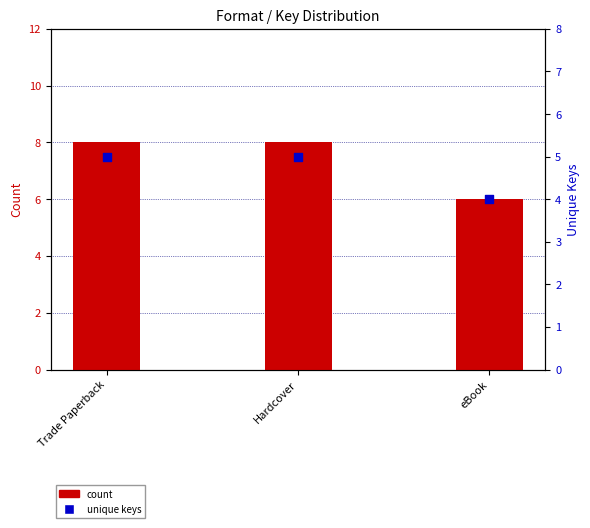

At which category is the sum across all series the highest?

Trade Paperback